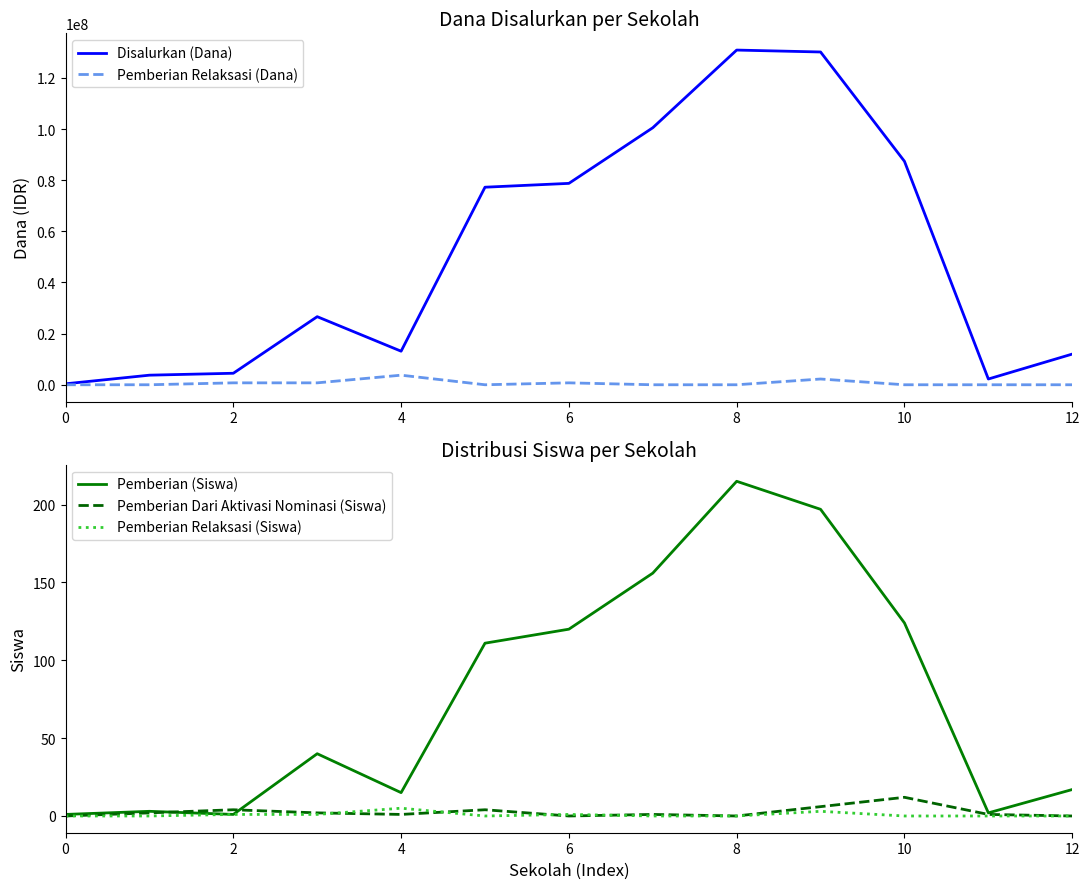

Rank the series by their maximum value, from highest to lowest.

Disalurkan (Dana), Pemberian Relaksasi (Dana), Pemberian (Siswa), Pemberian Dari Aktivasi Nominasi (Siswa), Pemberian Relaksasi (Siswa)